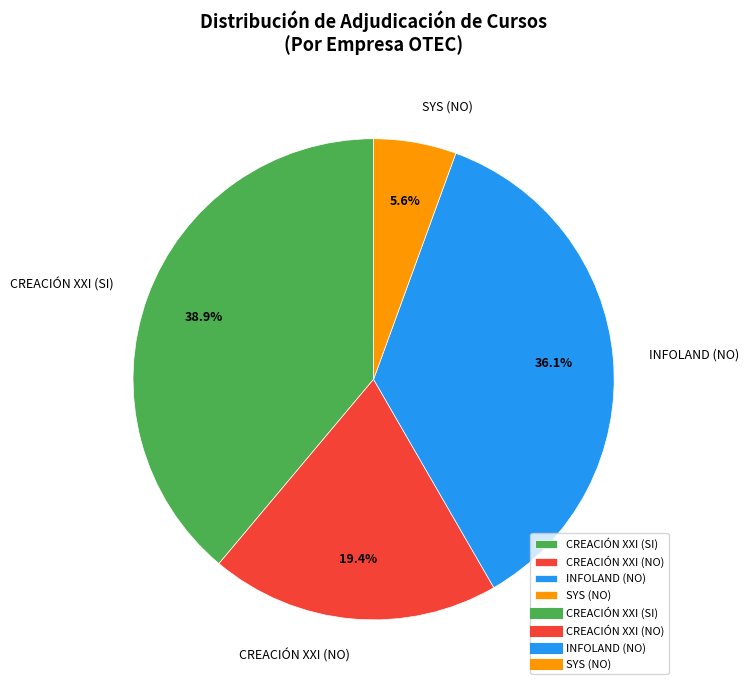

Which has a higher value, INFOLAND (NO) or CREACIÓN XXI (NO)?

INFOLAND (NO)